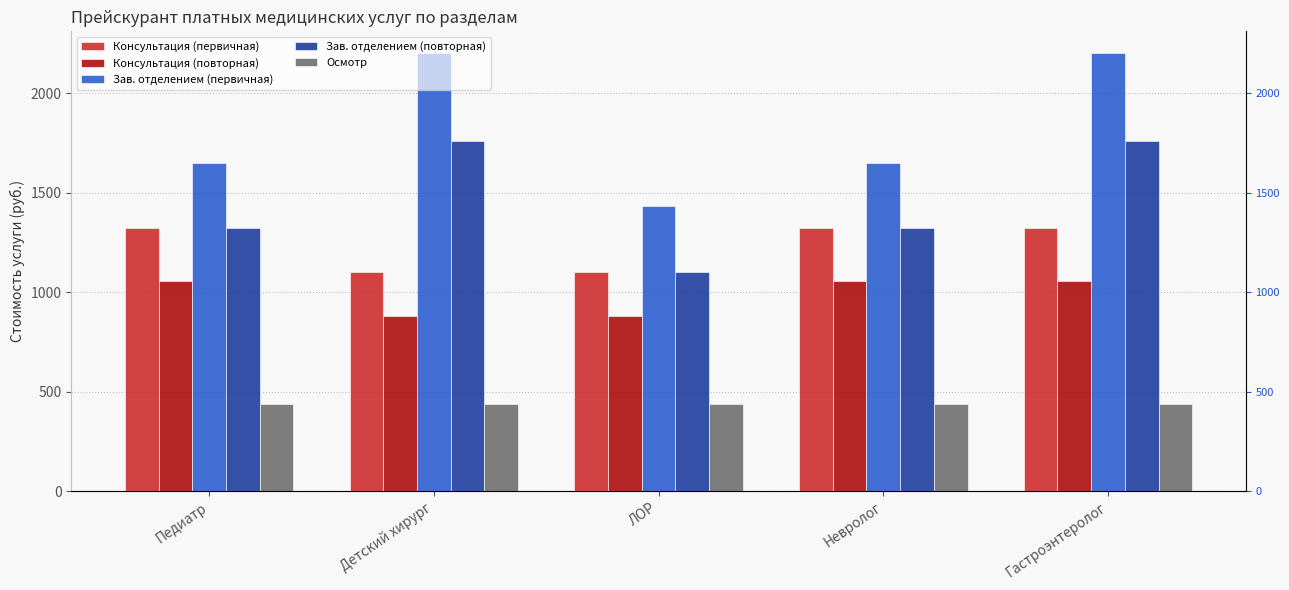

What is the minimum value for Зав. отделением (первичная)?

1430